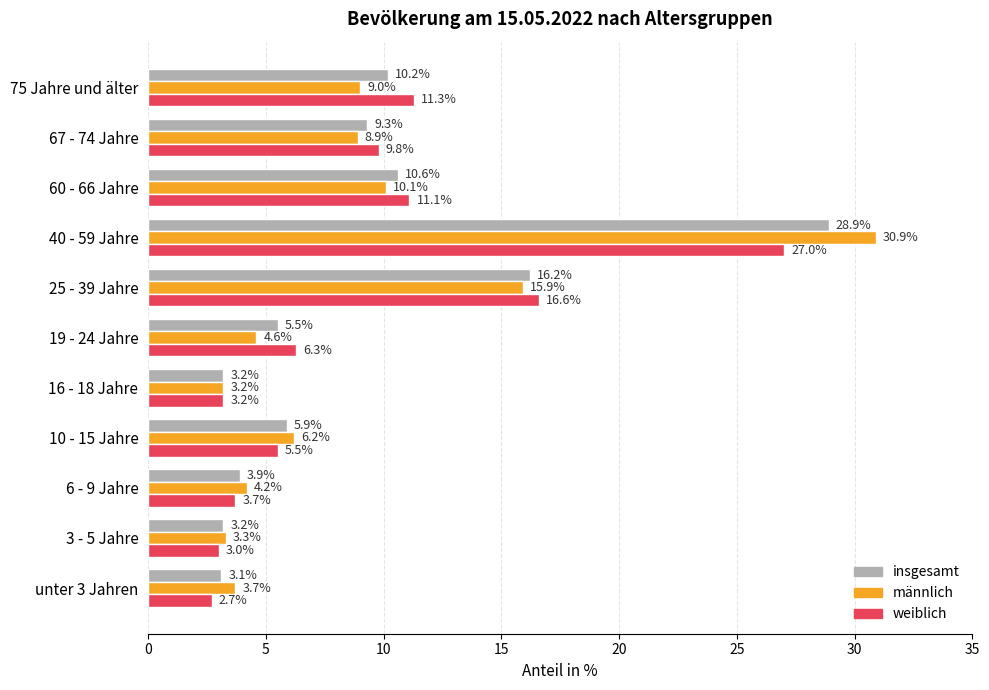

What is the difference between the männlich values at 40 - 59 Jahre and 60 - 66 Jahre?

20.8